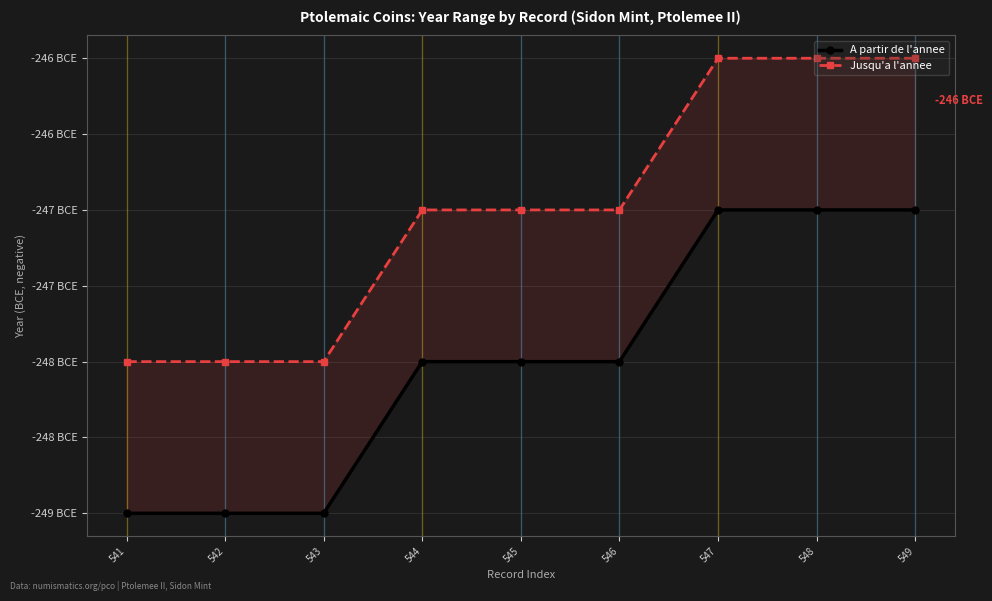

Reading left to right, list all the values displayed in this chart.

A partir de l'annee: 541=-249	542=-249	543=-249	544=-248	545=-248	546=-248	547=-247	548=-247	549=-247
Jusqu'a l'annee: 541=-248	542=-248	543=-248	544=-247	545=-247	546=-247	547=-246	548=-246	549=-246